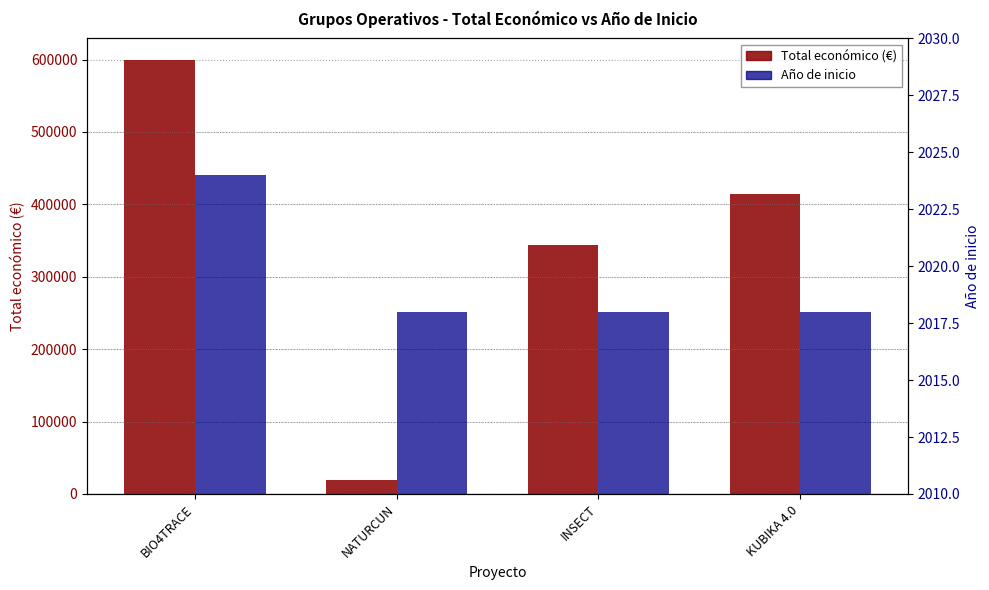

Rank the series at INSECT from lowest to highest value.

Año de inicio, Total económico (€)